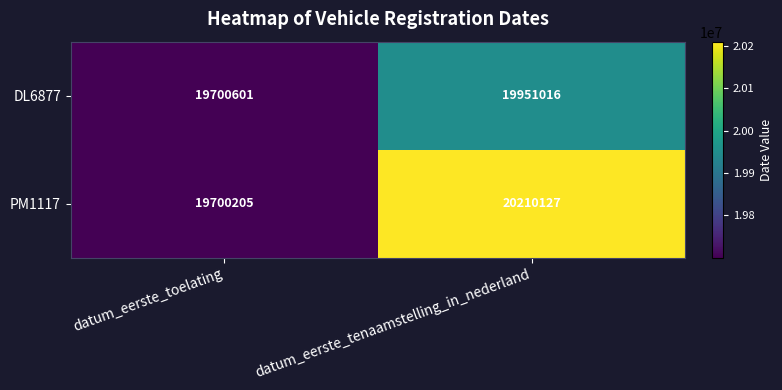

The value of PM1117 at datum_eerste_toelating is 19700205. True or false?

True